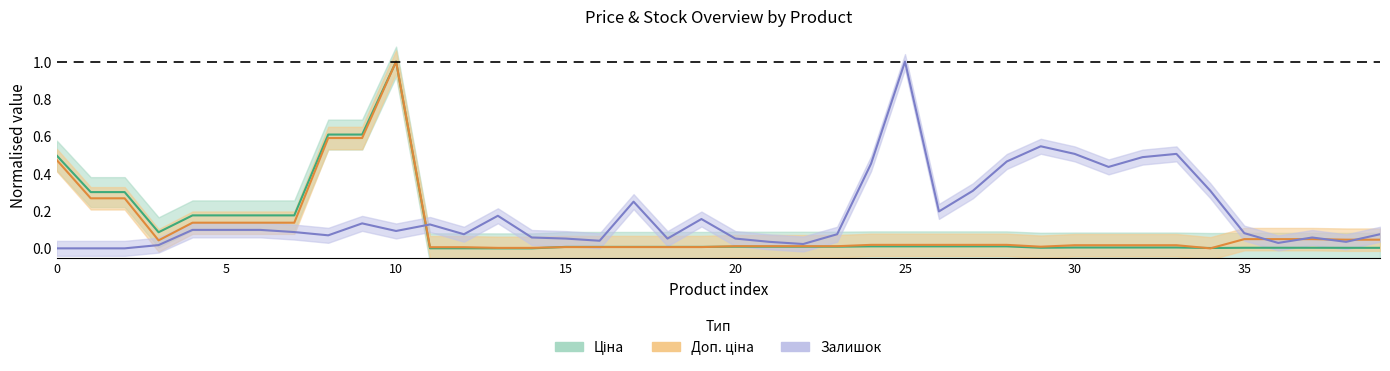

What is the total value across all series at 27?

0.3